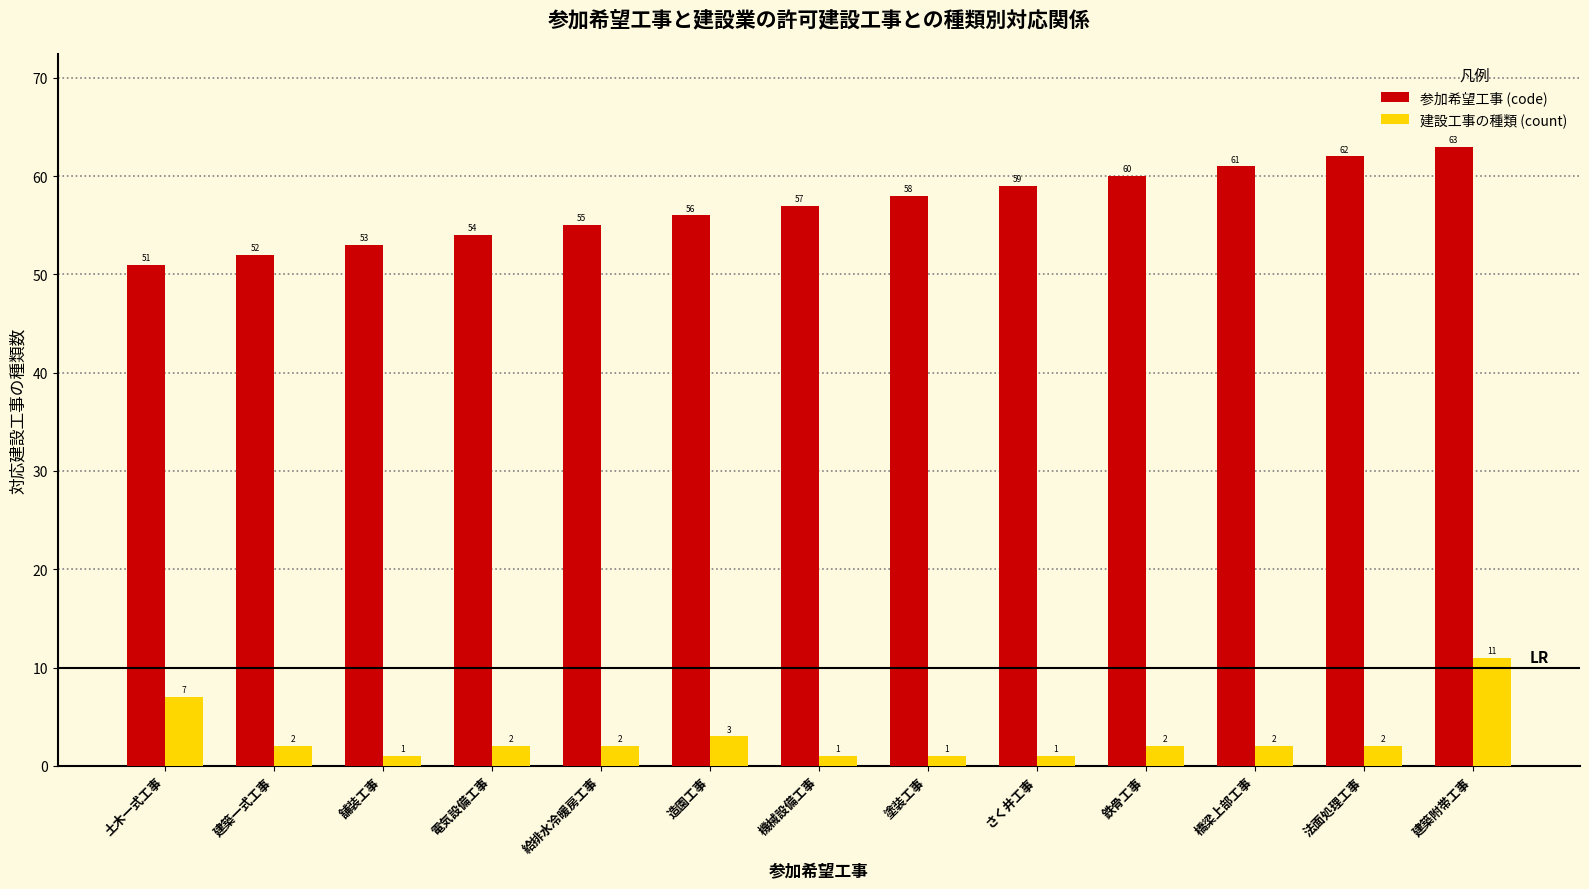

The value of 参加希望工事 (code) at 土木一式工事 is 17. True or false?

False